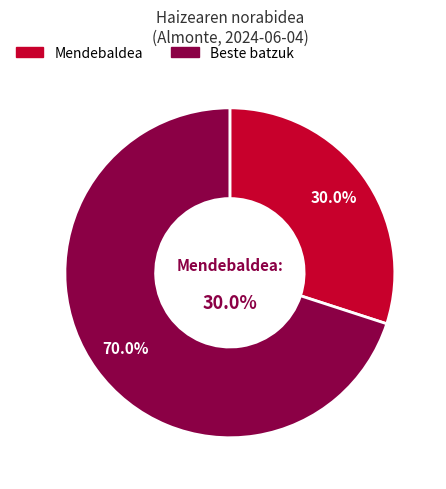

Is Hego-mendebaldea the majority of the pie?

No